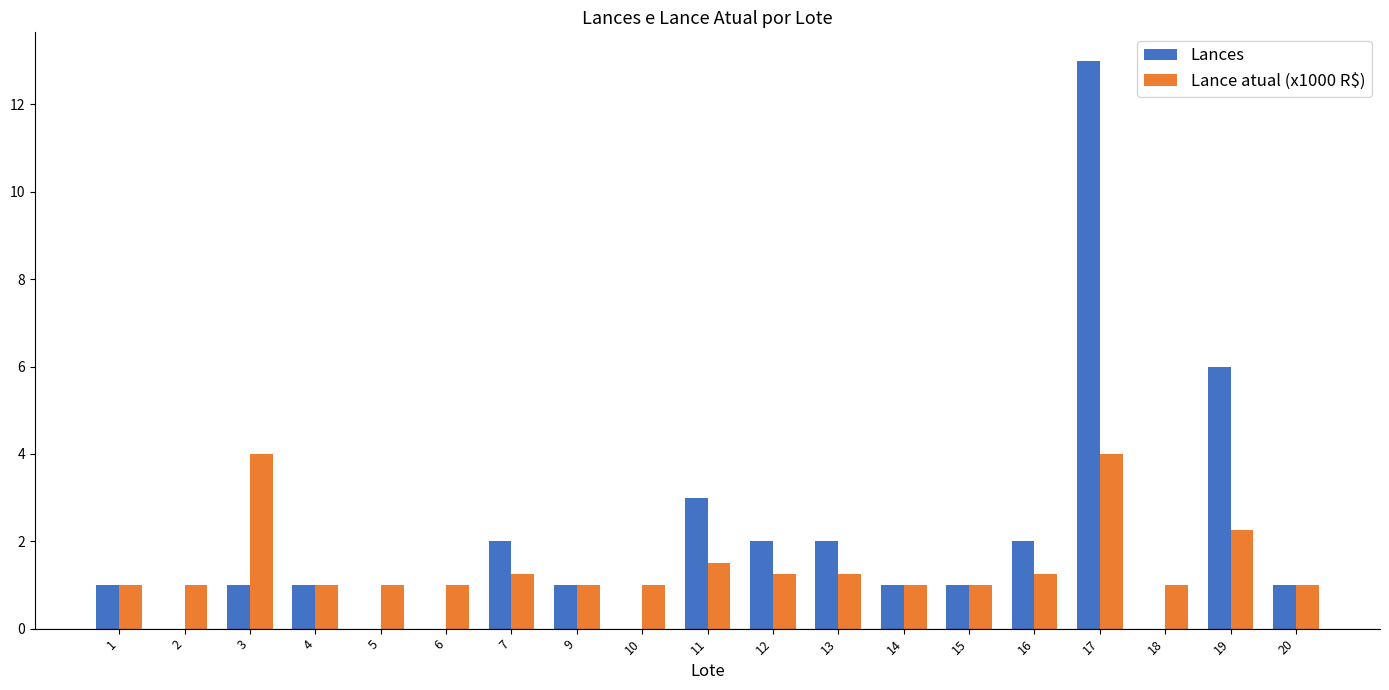

Which series changed the most between 11 and 12?

Lances